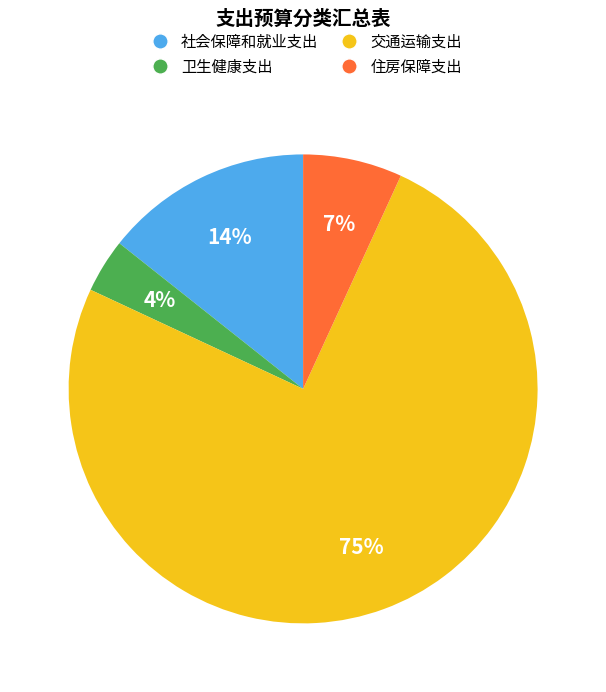

The 卫生健康支出 slice represents 15% of the pie. True or false?

False